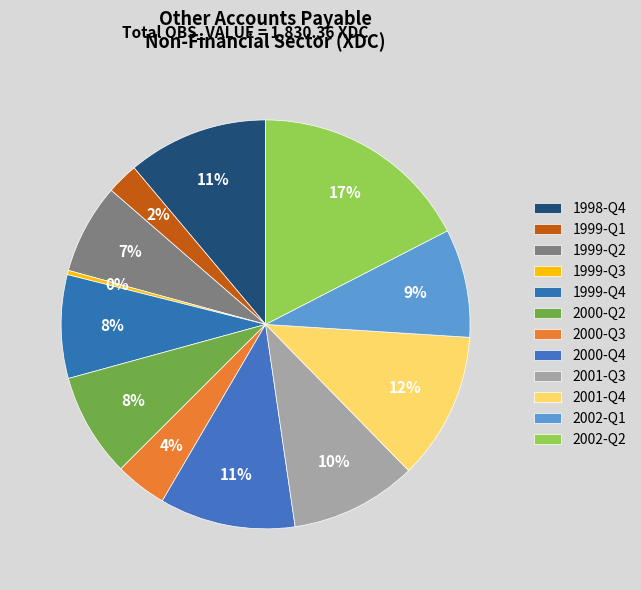

How many segments does this pie chart have?

12